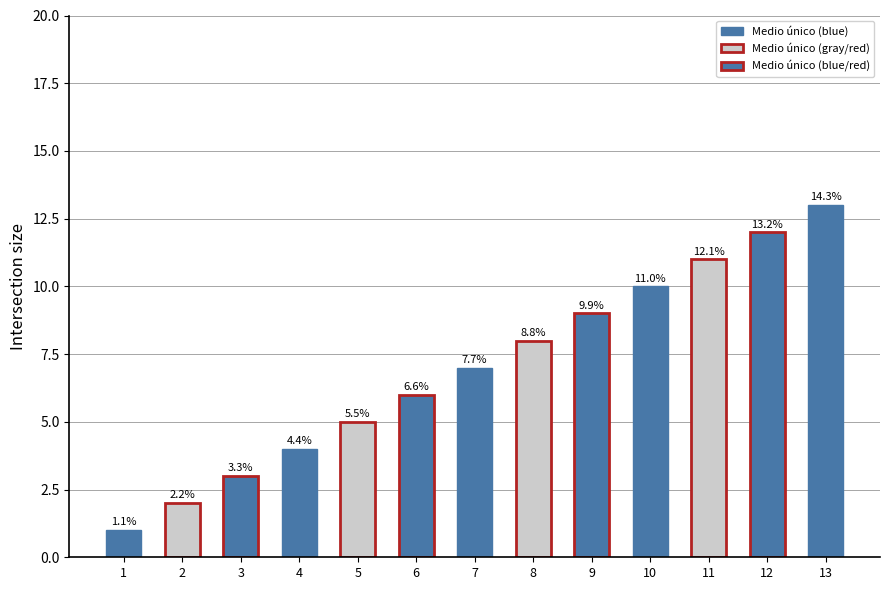

Rank the categories by value from highest to lowest.

13, 12, 11, 10, 9, 8, 7, 6, 5, 4, 3, 2, 1